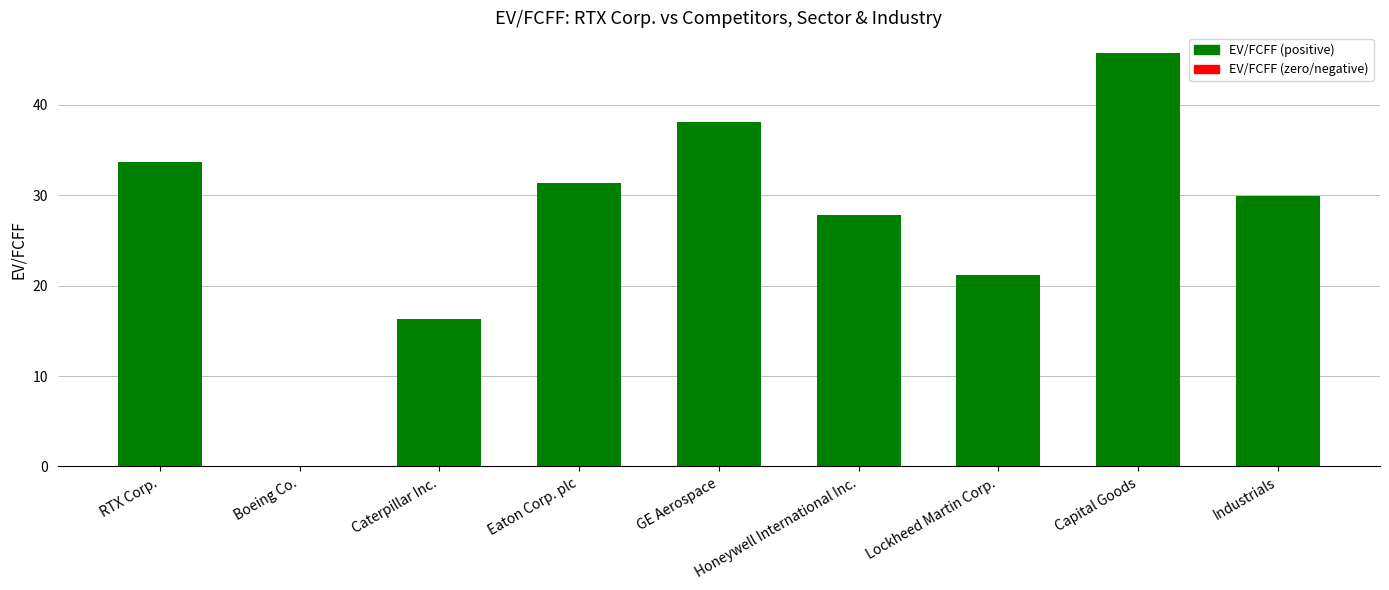

What is the difference between the values at Boeing Co. and Capital Goods?

45.7